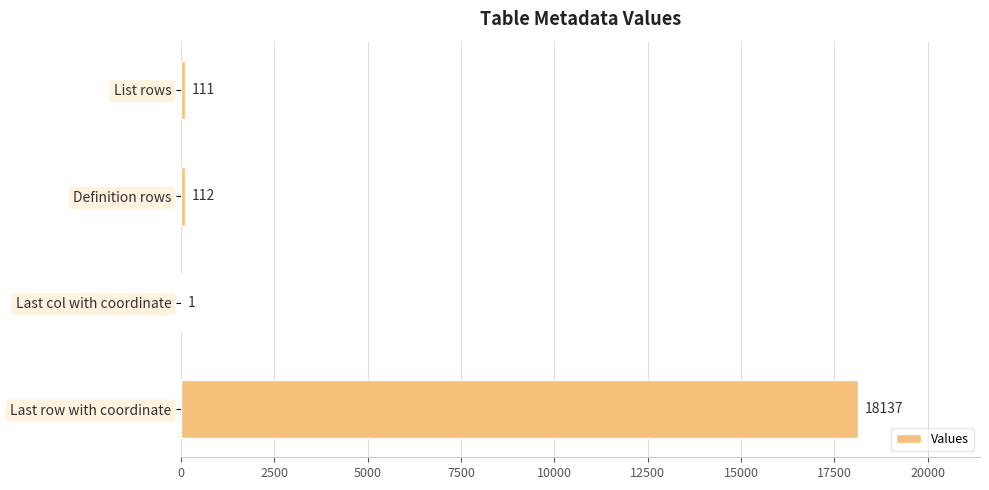

The chart shows a value of 18137 at Last row with coordinate. True or false?

True